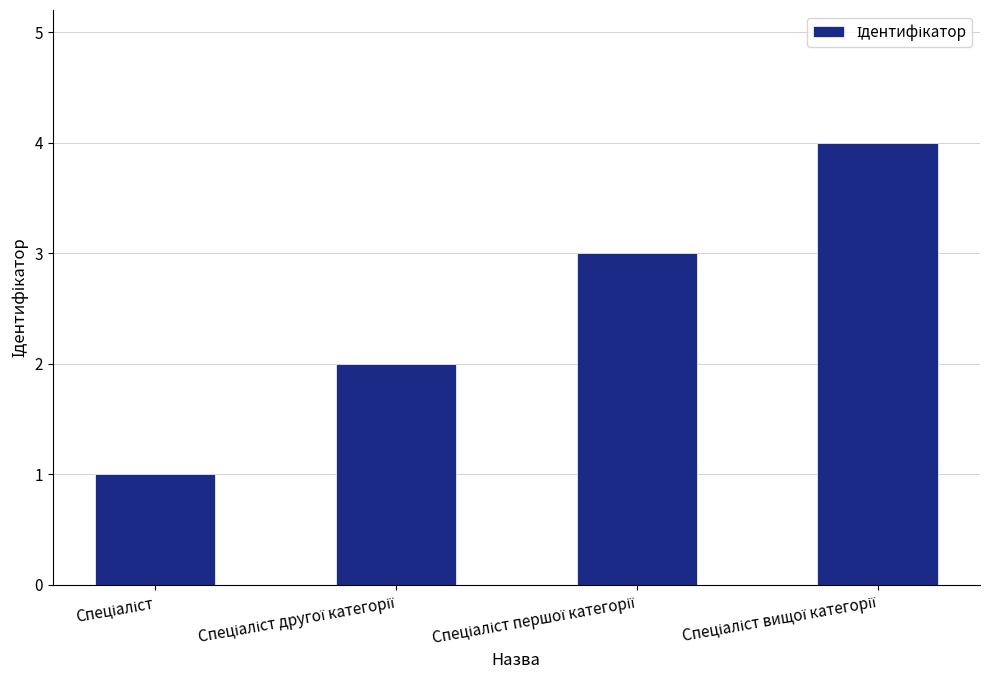

What is the sum of all values?

10